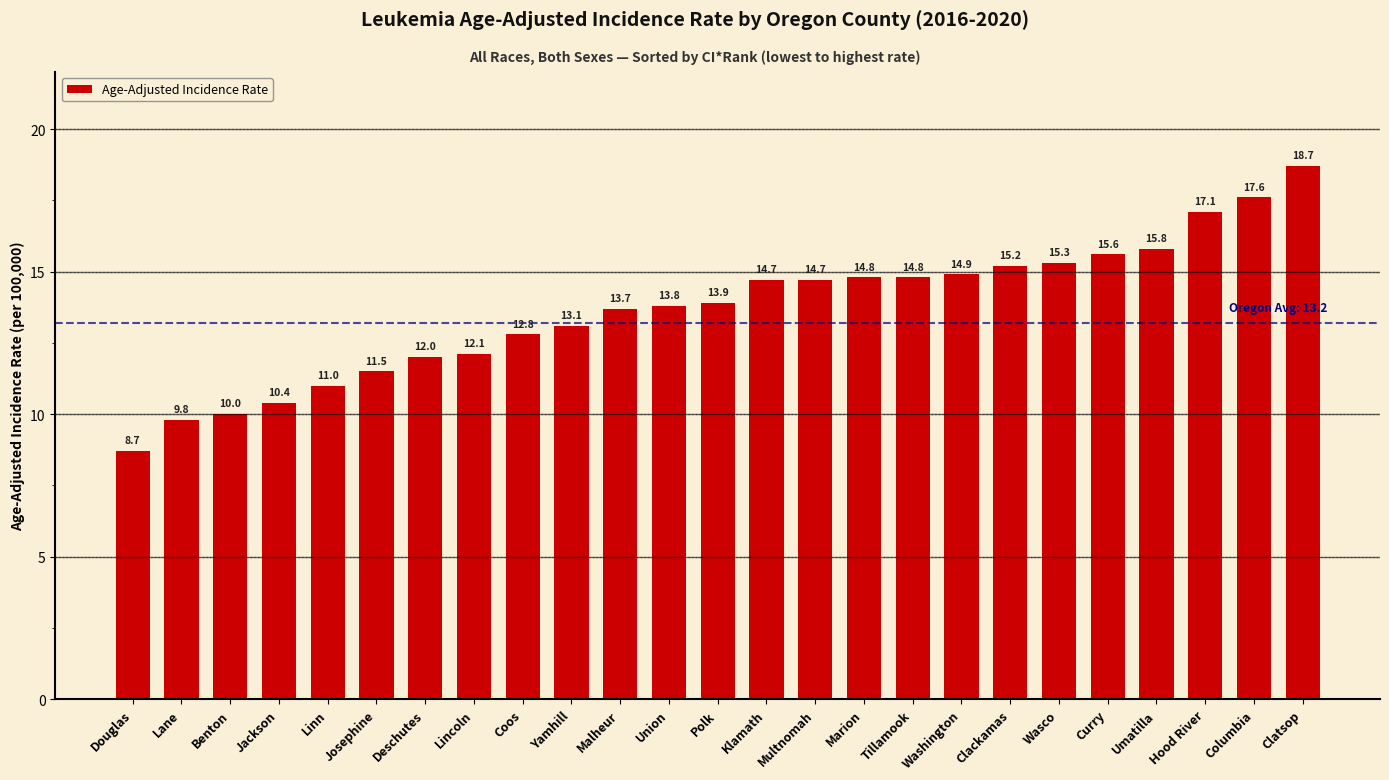

How many values are below 13?

9